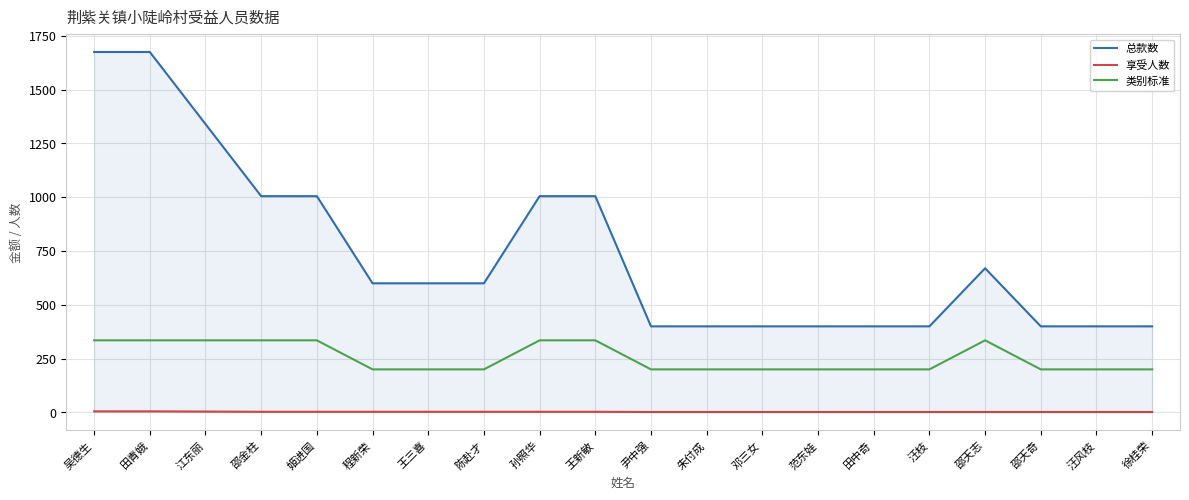

True or false: 总款数 and 类别标准 cross at least once.

False